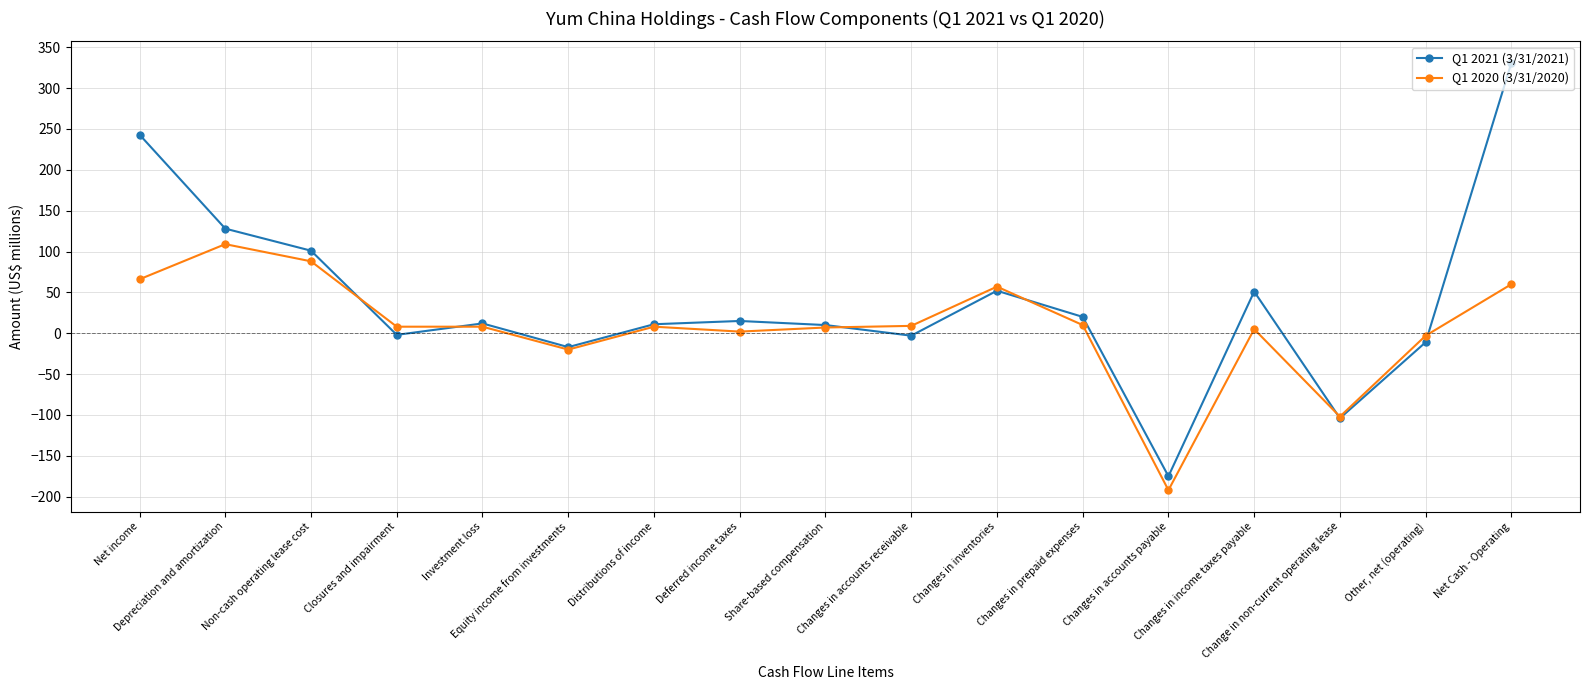

Which series ends up on top after the final intersection of Q1 2021 (3/31/2021) and Q1 2020 (3/31/2020)?

Q1 2021 (3/31/2021)